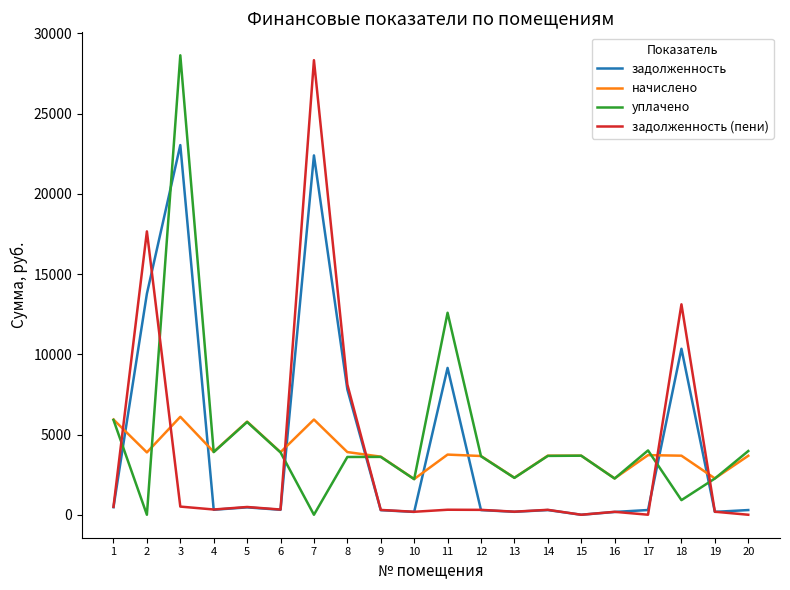

Is it true that начислено equals 3619.7 at 9?

True